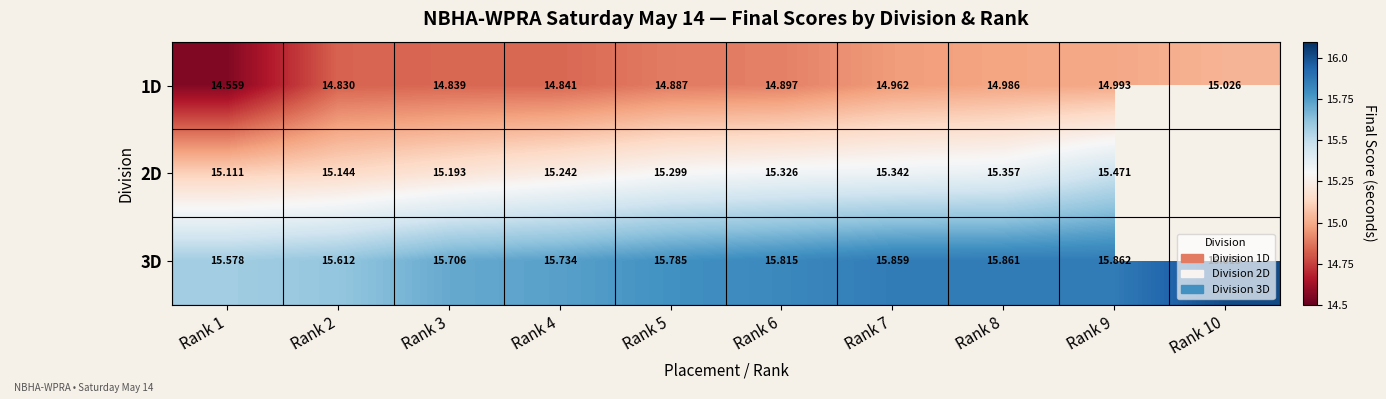

Is the value of 2D at Rank 8 greater than the value of 1D at Rank 9?

Yes